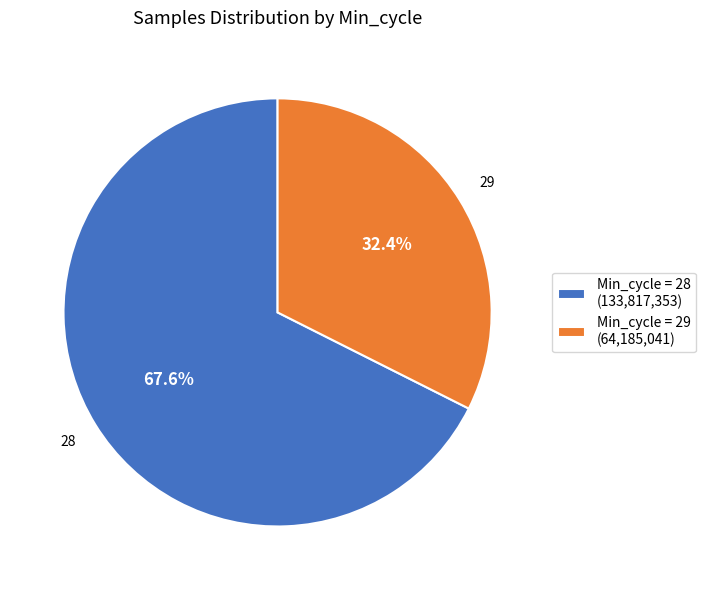

How many slices are in this pie chart?

2